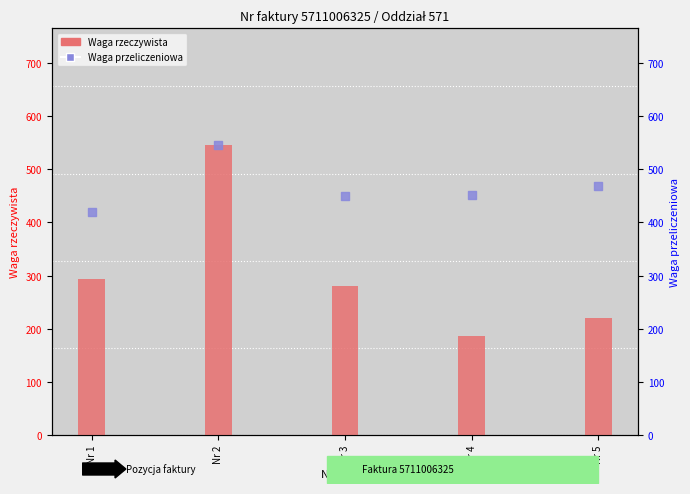

Is the value of Waga rzeczywista at Nr 5 greater than the value of Waga przeliczeniowa at Nr 1?

No